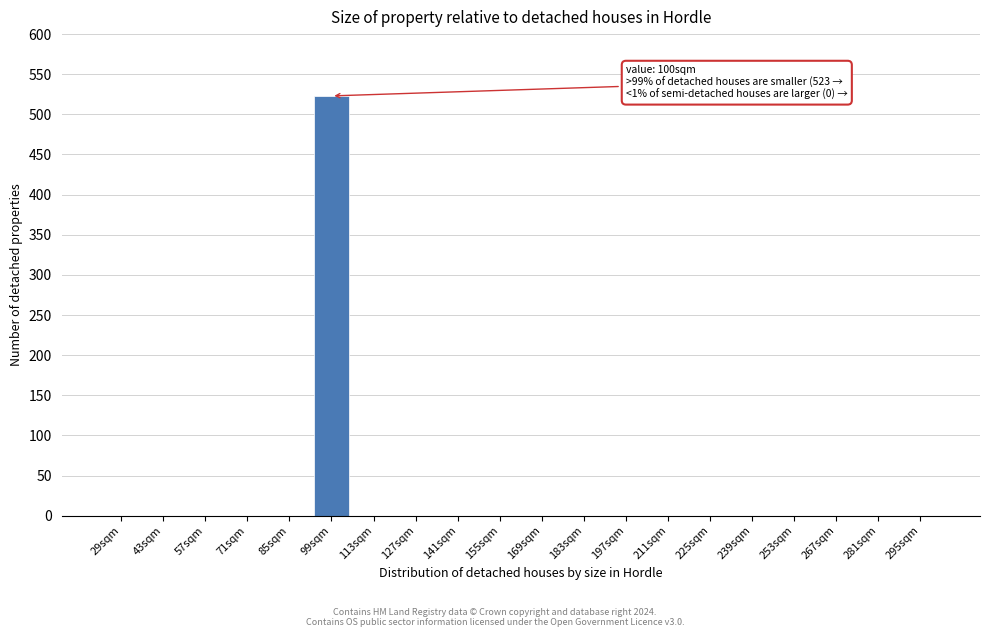

Reading left to right, what are all the values shown in this chart?

29sqm=0	43sqm=0	57sqm=0	71sqm=0	85sqm=0	99sqm=523	113sqm=0	127sqm=0	141sqm=0	155sqm=0	169sqm=0	183sqm=0	197sqm=0	211sqm=0	225sqm=0	239sqm=0	253sqm=0	267sqm=0	281sqm=0	295sqm=0